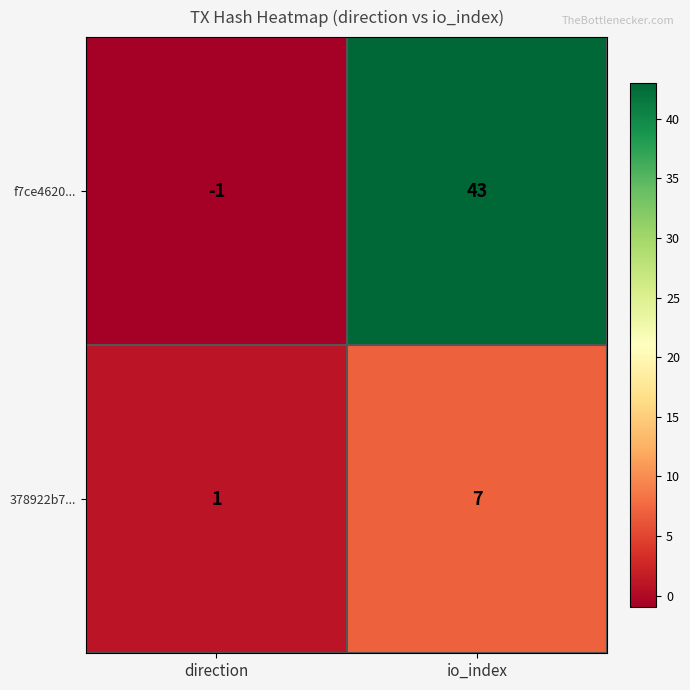

Is it true that f7ce4620... equals 43 at io_index?

True